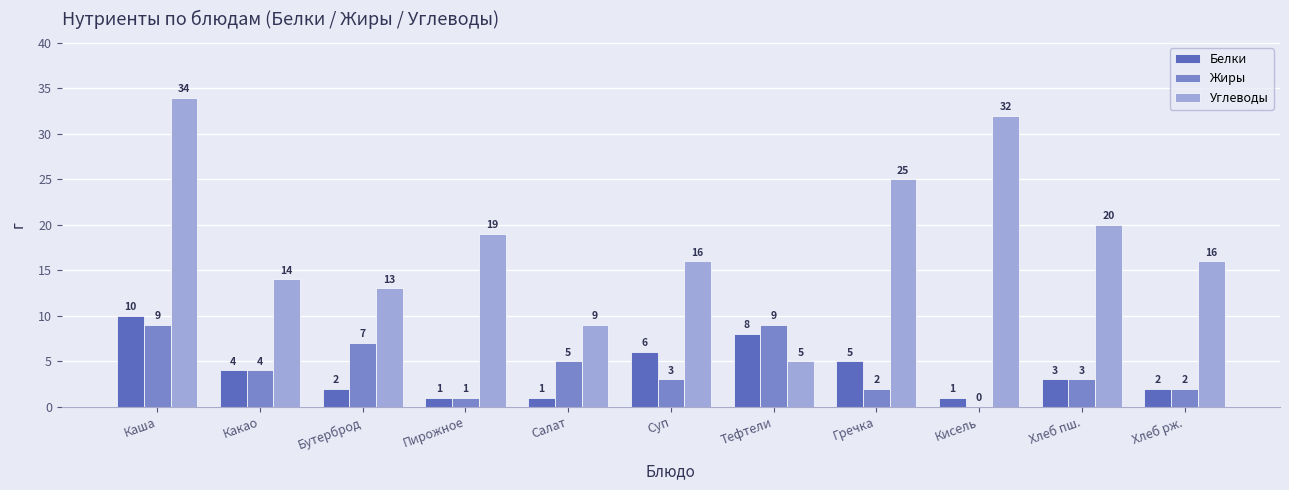

Are the bars grouped side by side (vs. stacked)?

Yes